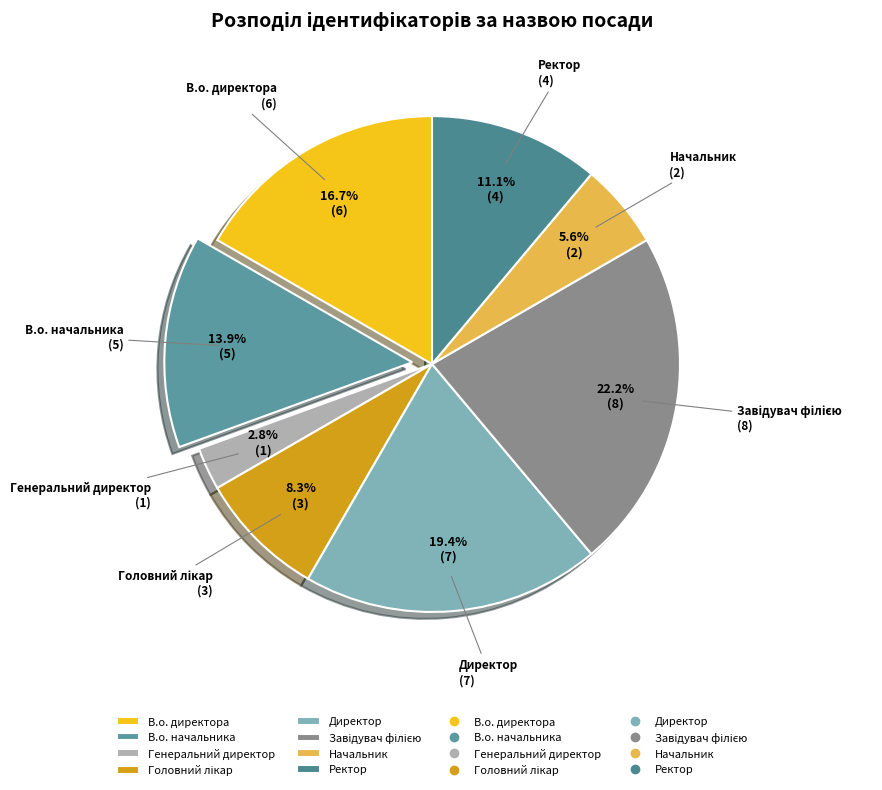

Is В.о. начальника the majority of the pie?

No